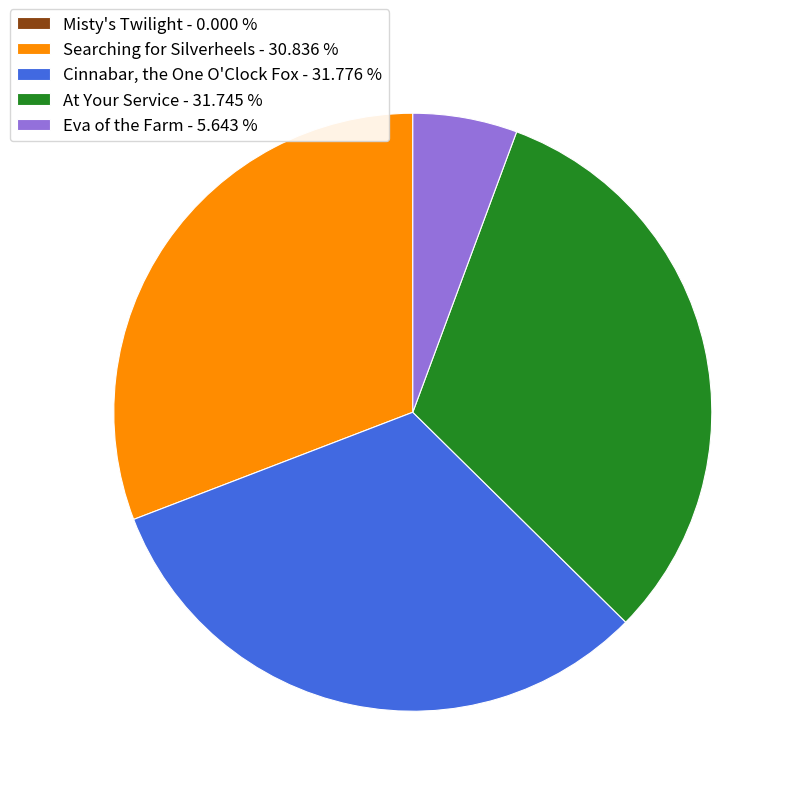

Which has a higher value, Searching for Silverheels - 30.836 % or Cinnabar, the One O'Clock Fox - 31.776 %?

Cinnabar, the One O'Clock Fox - 31.776 %